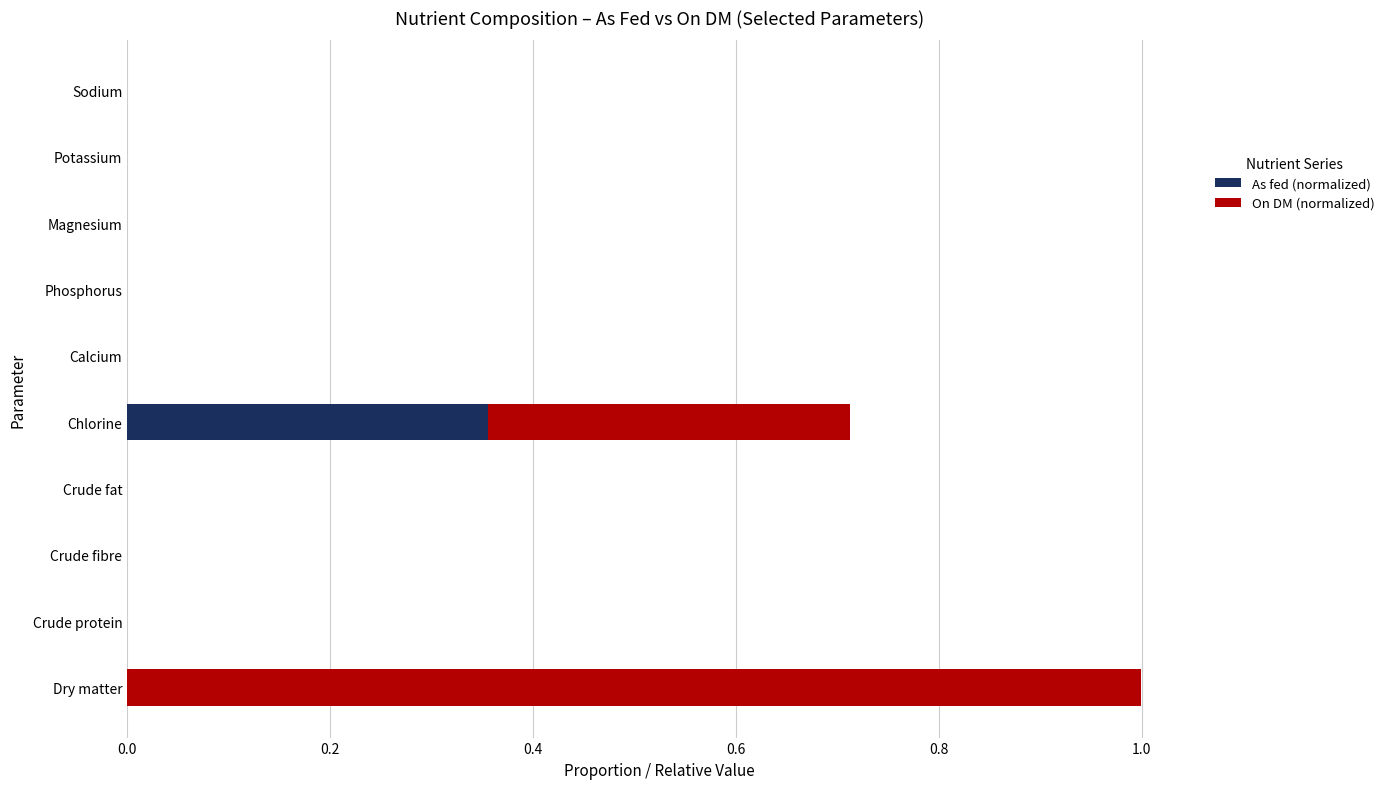

The value of As fed (normalized) at Calcium is 0.2. True or false?

False